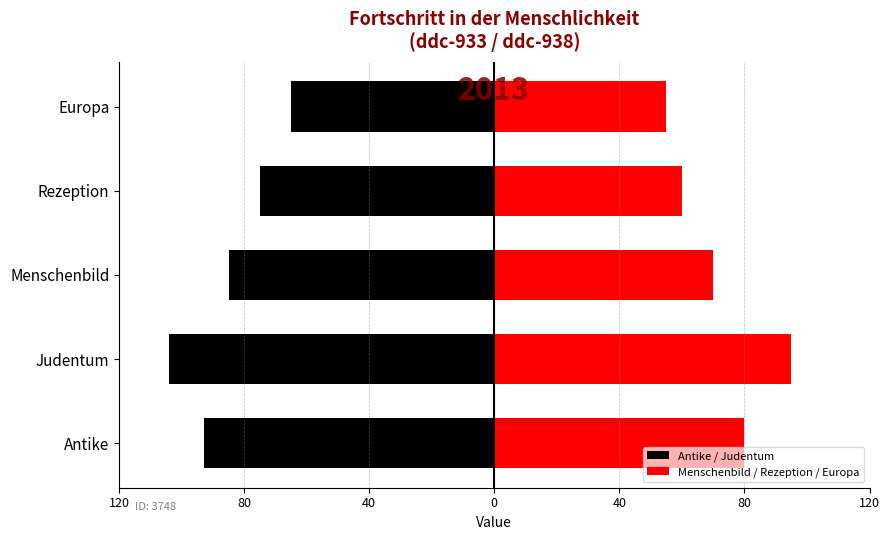

Reading left to right, list all the values displayed in this chart.

Antike / Judentum: -93	-104	-85	-75	-65
Menschenbild / Rezeption / Europa: 80	95	70	60	55